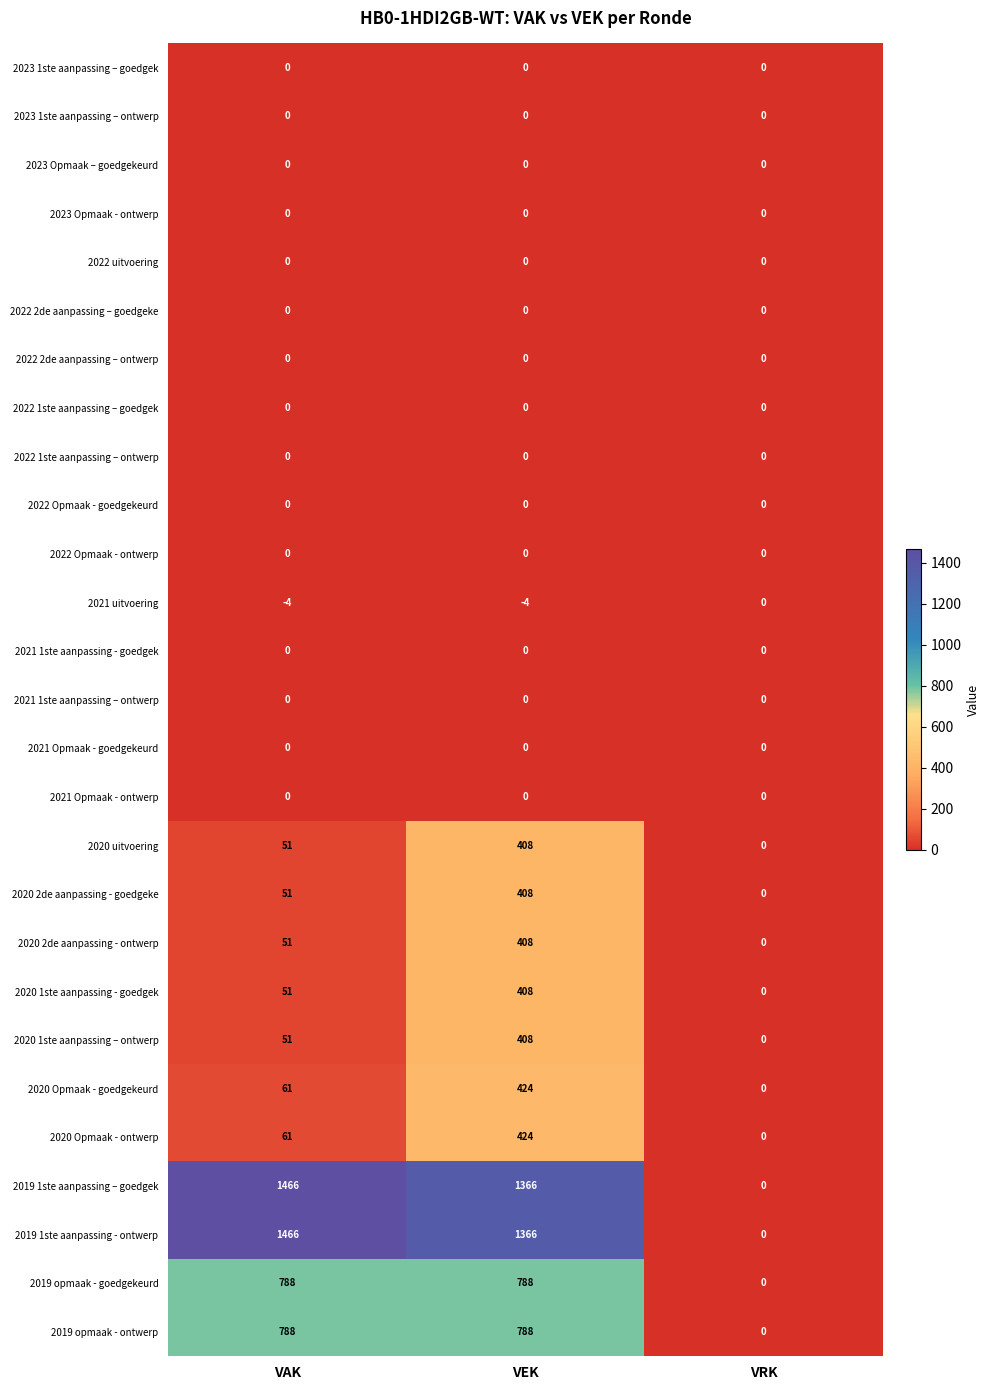

How many values in 2020 1ste aanpassing - goedgek are above zero?

2